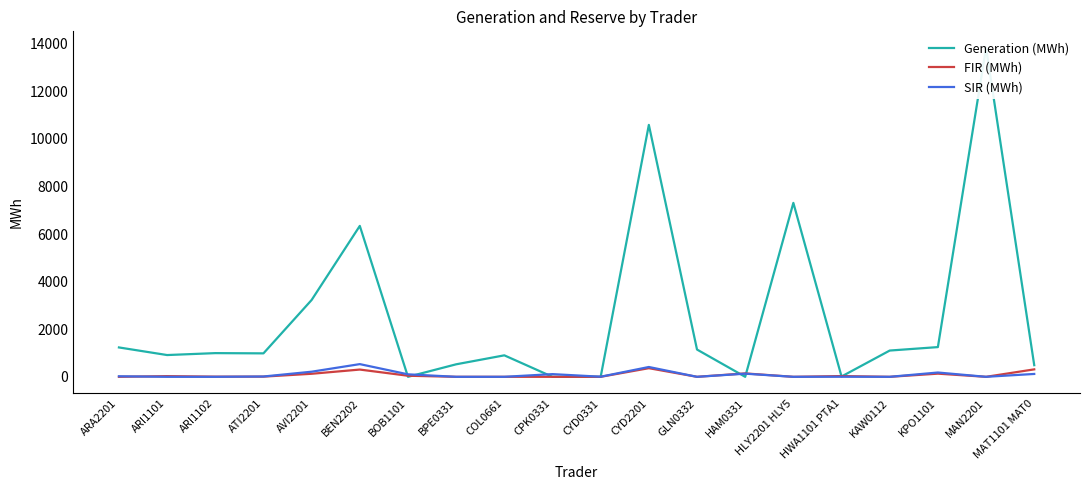

Is it true that Generation (MWh) equals 228.1 at BPE0331?

False